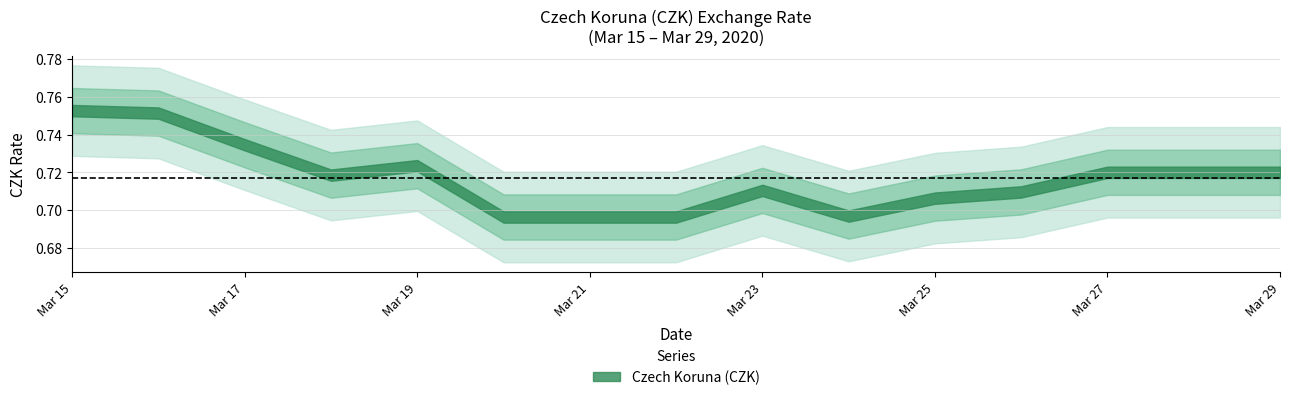

At which label is the value closest to 0?

2020-03-20